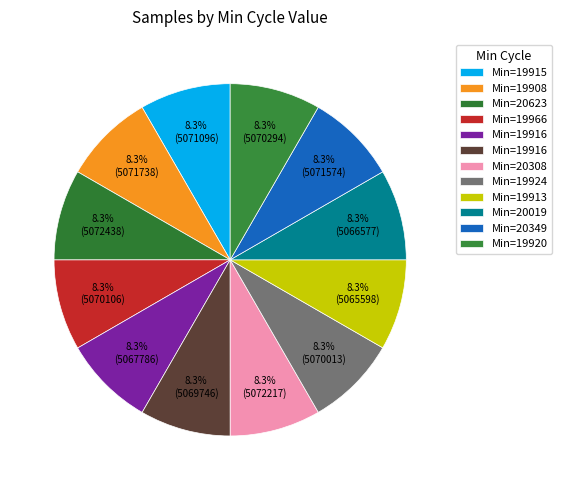

Count the number of slices in the pie.

12